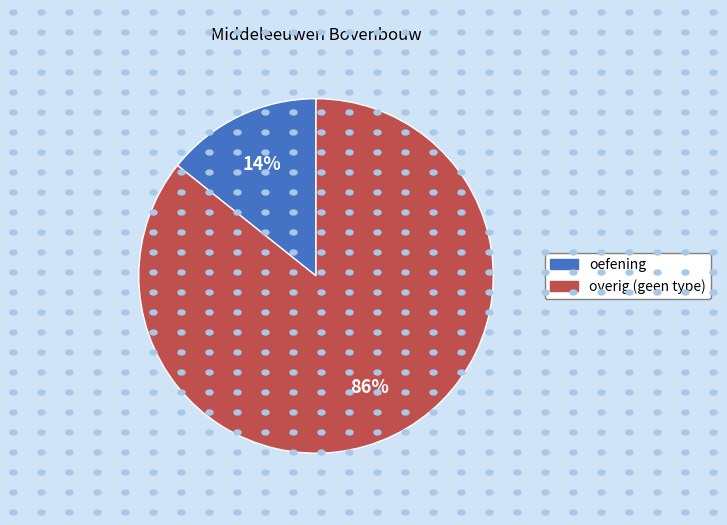

Is there a majority slice in this chart?

Yes